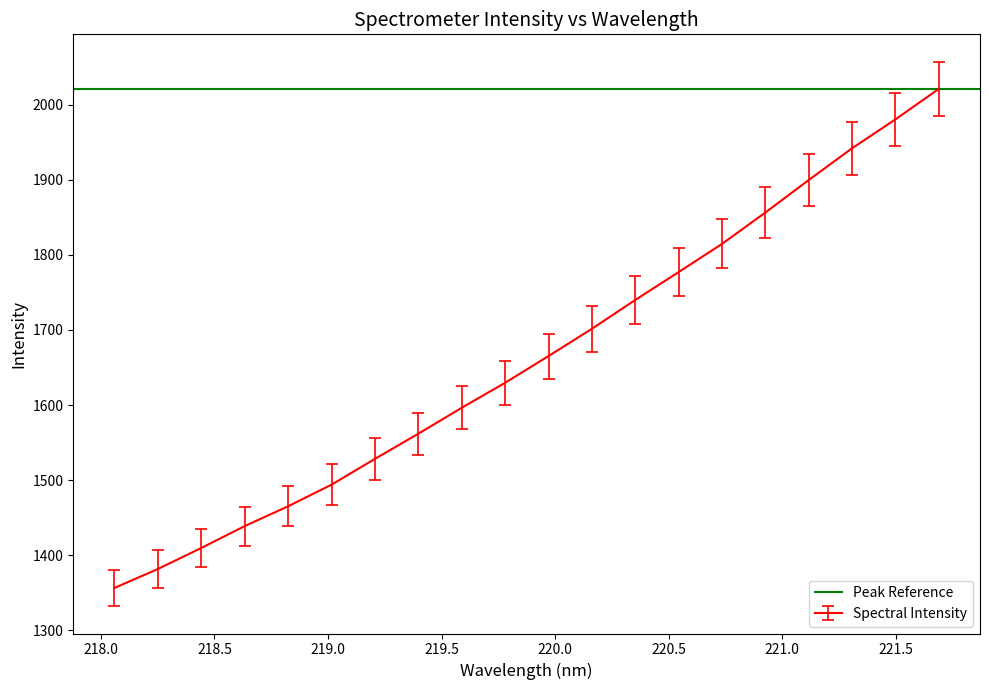

List the labels in order of value, smallest first.

218.0596, 218.2508, 218.442, 218.6332, 218.8244, 219.0156, 219.2067, 219.3979, 219.589, 219.7801, 219.9712, 220.1623, 220.3533, 220.5444, 220.7354, 220.9264, 221.1174, 221.3083, 221.4993, 221.6902